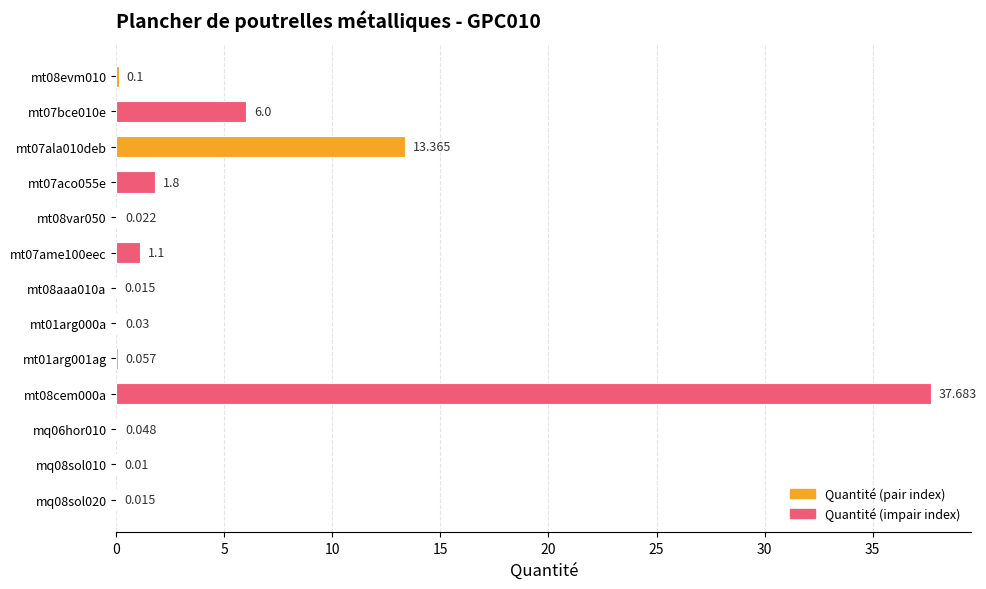

Are the bars horizontal?

Yes